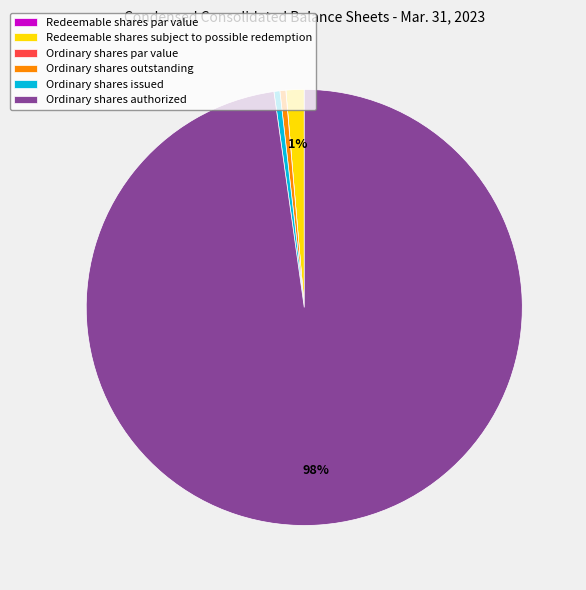

What is the largest slice in the pie chart?

Ordinary shares authorized